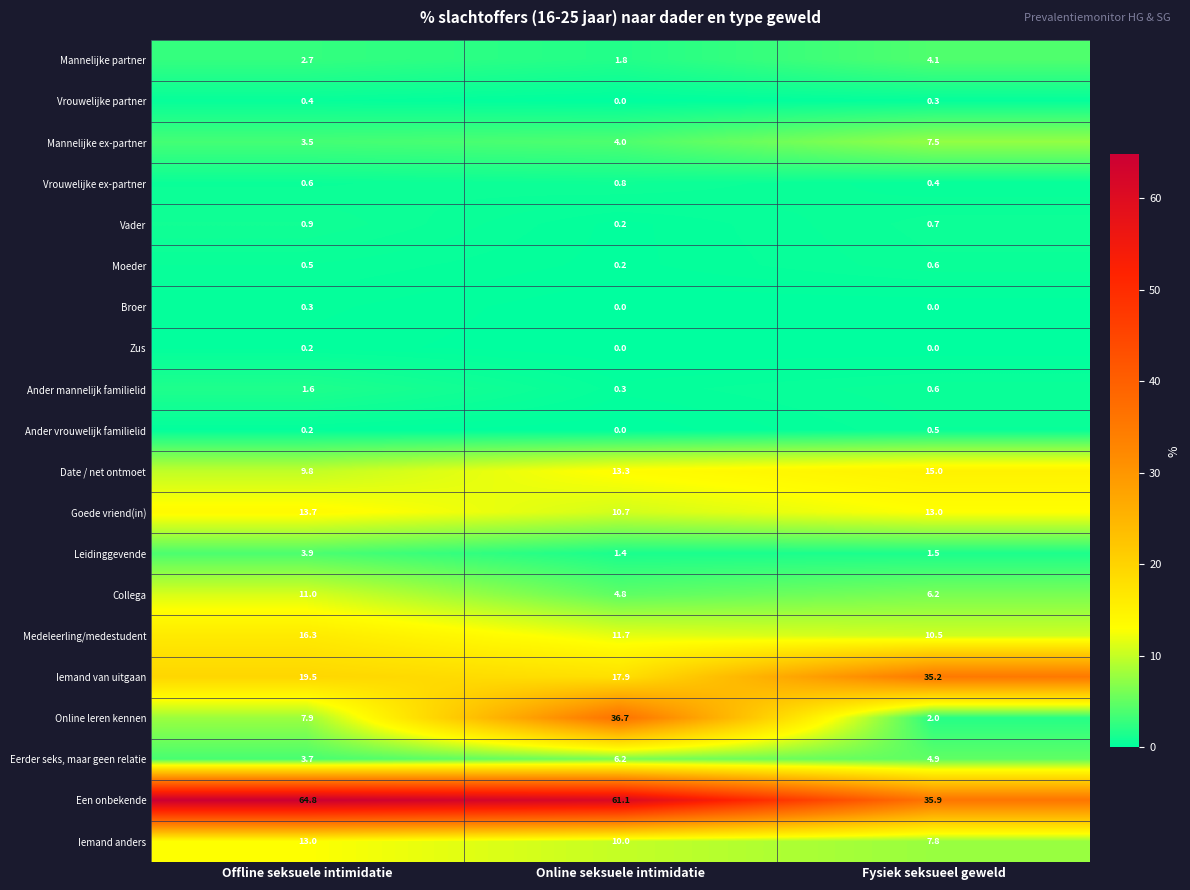

How many series are shown in this chart?

20